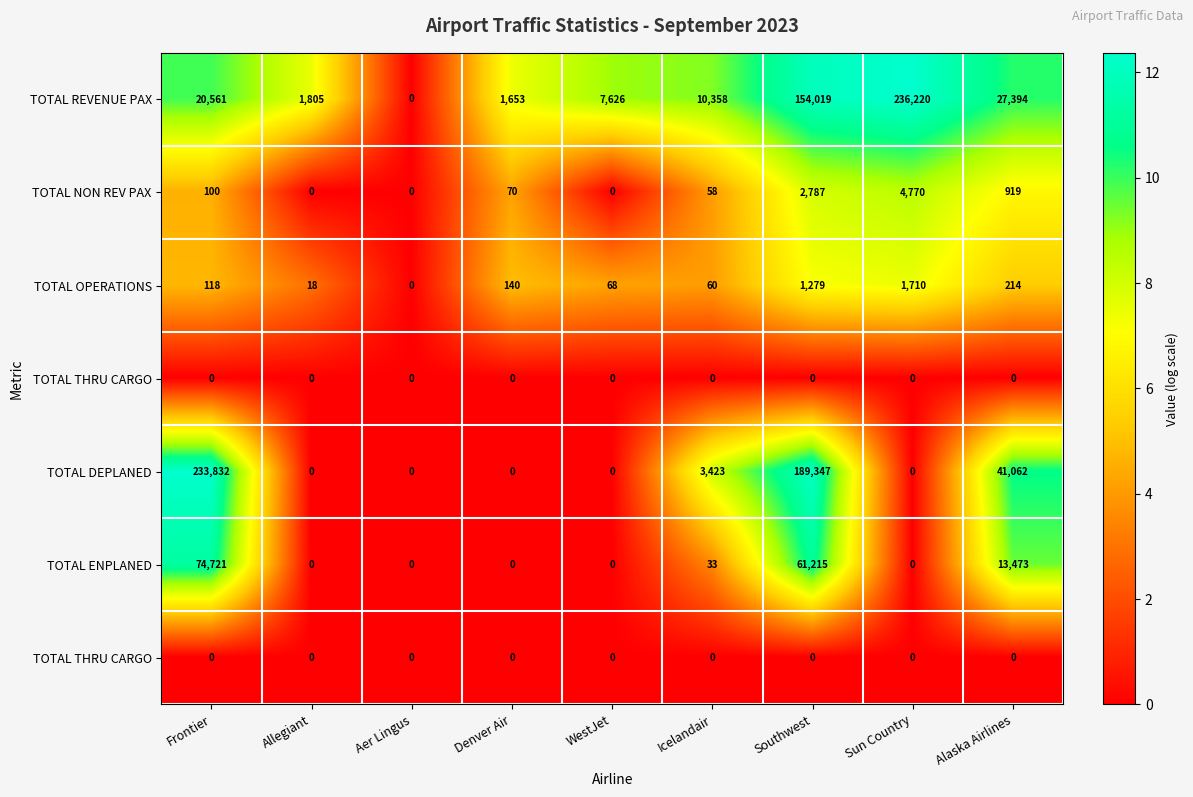

Which label corresponds to the smallest value in the chart?

Aer Lingus